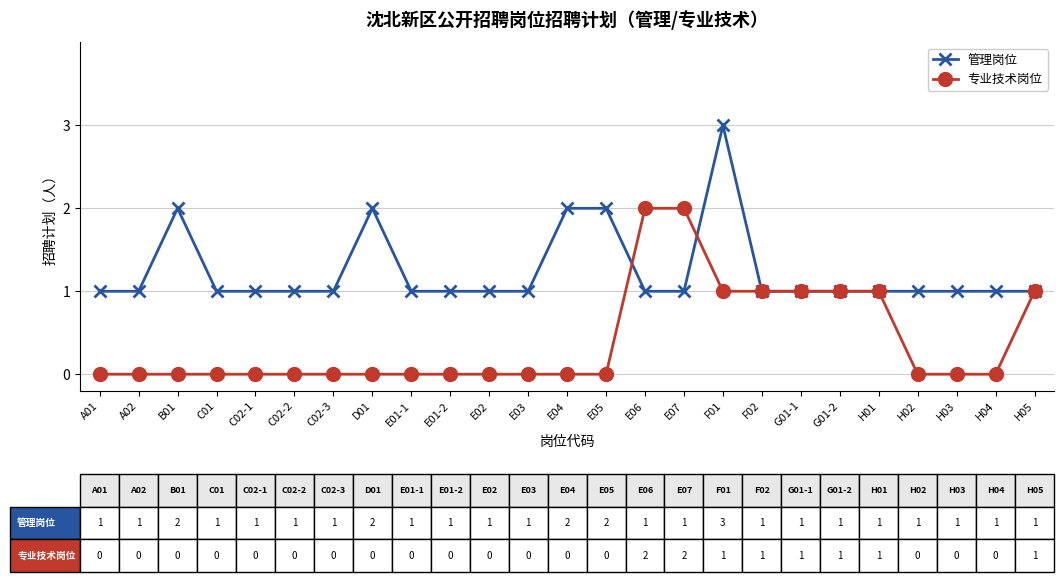

Reading right to left, what are all the values shown in this chart?

管理岗位: H05=1	H04=1	H03=1	H02=1	H01=1	G01-2=1	G01-1=1	F02=1	F01=3	E07=1	E06=1	E05=2	E04=2	E03=1	E02=1	E01-2=1	E01-1=1	D01=2	C02-3=1	C02-2=1	C02-1=1	C01=1	B01=2	A02=1	A01=1
专业技术岗位: H05=1	H04=0	H03=0	H02=0	H01=1	G01-2=1	G01-1=1	F02=1	F01=1	E07=2	E06=2	E05=0	E04=0	E03=0	E02=0	E01-2=0	E01-1=0	D01=0	C02-3=0	C02-2=0	C02-1=0	C01=0	B01=0	A02=0	A01=0